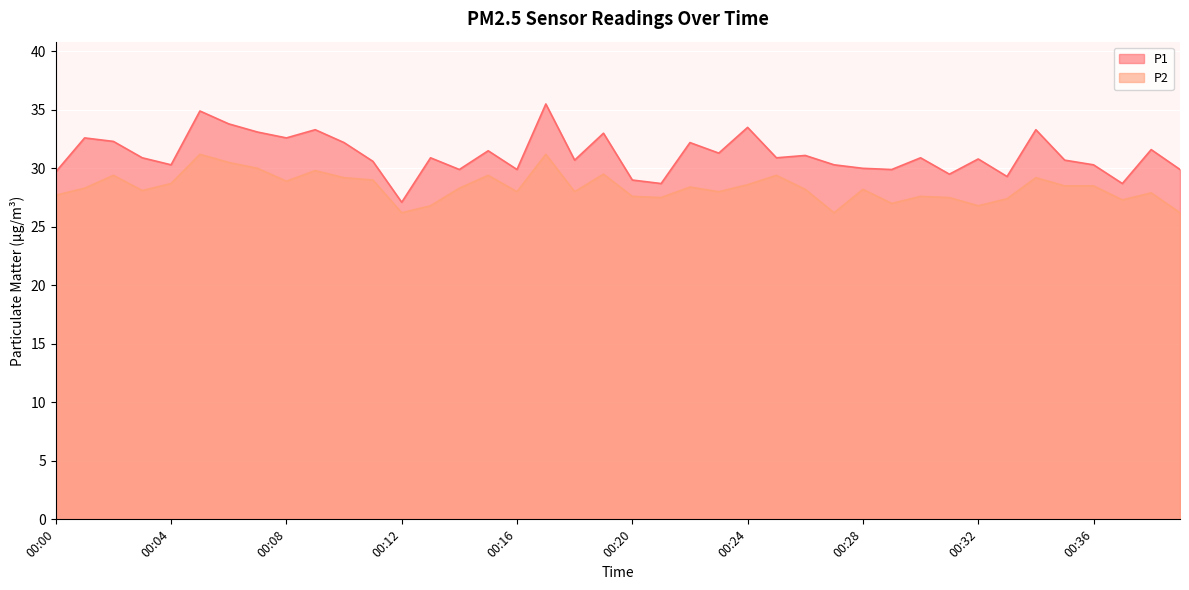

In P2, how many points are lower than both neighbors (excluding endpoints)?

11